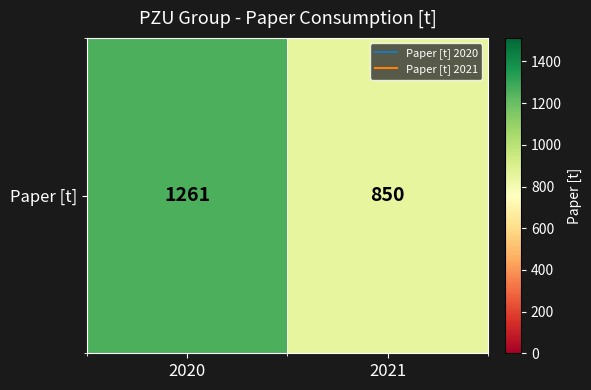

Rank the categories by value from lowest to highest.

2021, 2020